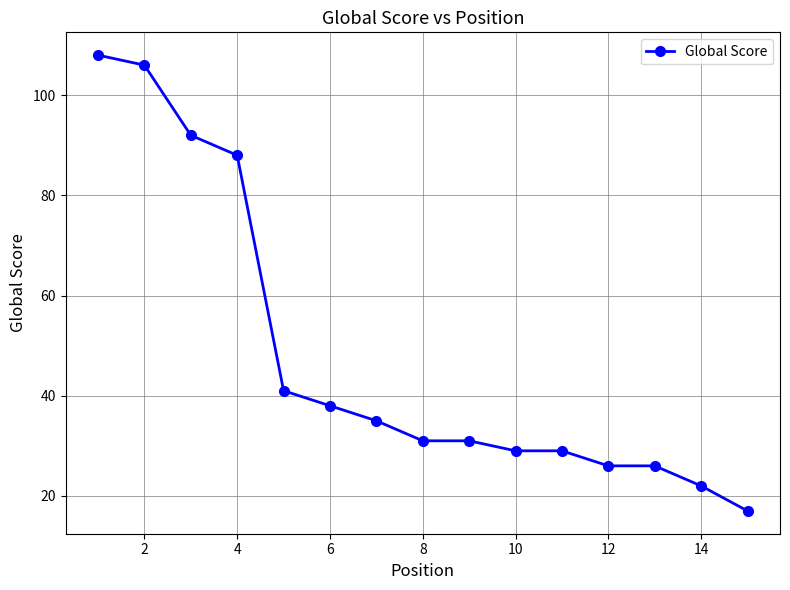

What is the minimum value shown in the chart?

17